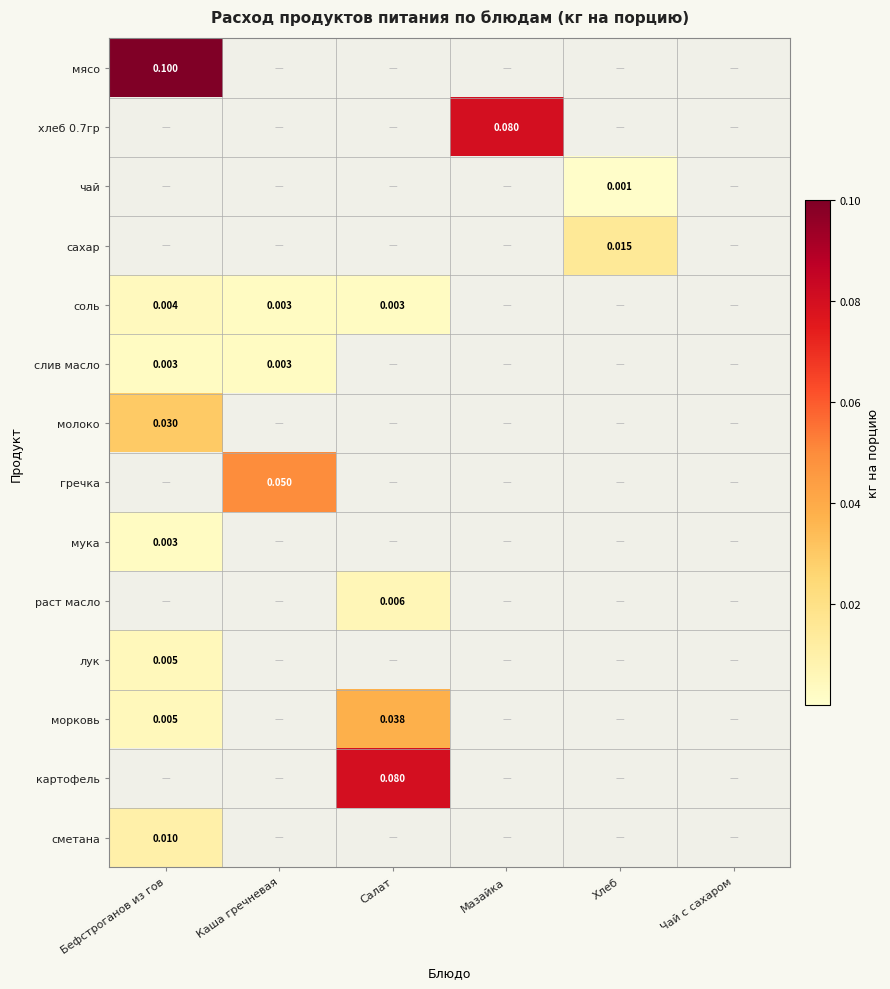

True or false: гречка has a value of 0.0 at Салат.

True